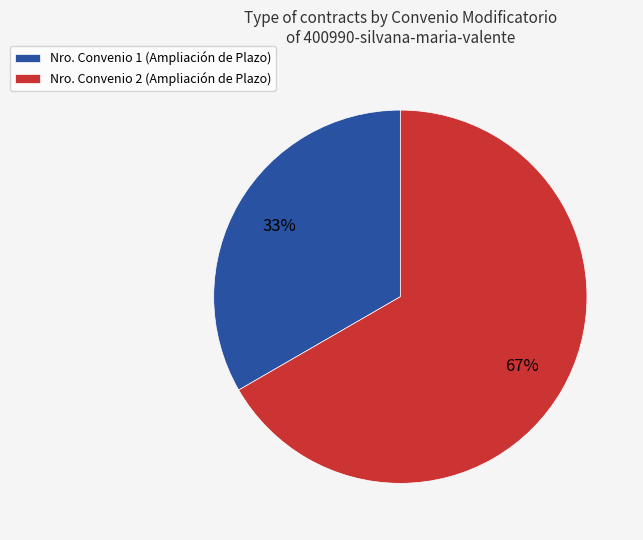

Is the sum of Nro. Convenio 1 (Ampliación de Plazo) and Nro. Convenio 2 (Ampliación de Plazo) greater than half?

Yes